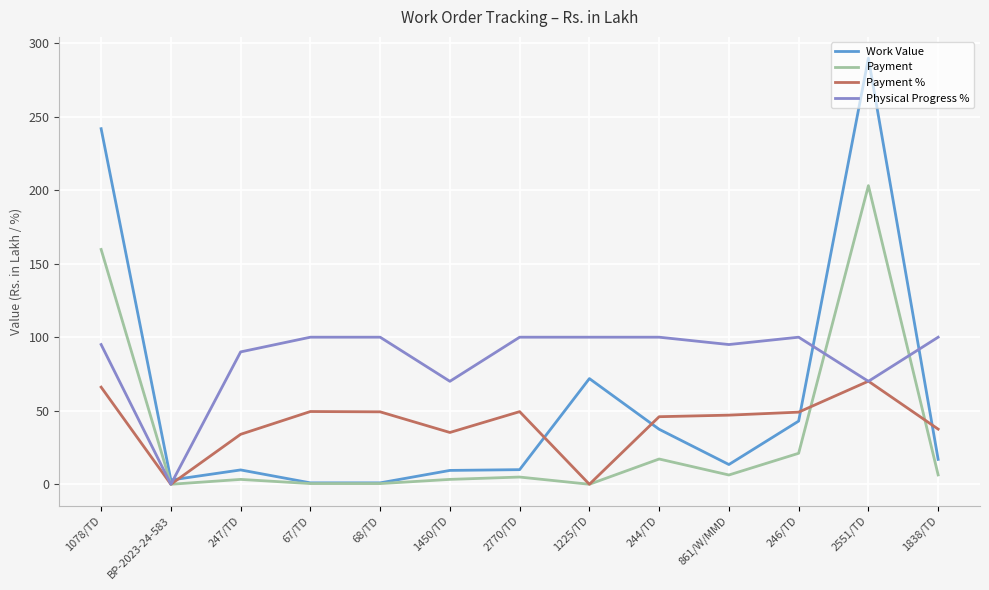

What is the difference between the Work Value values at 1450/TD and 244/TD?

28.0